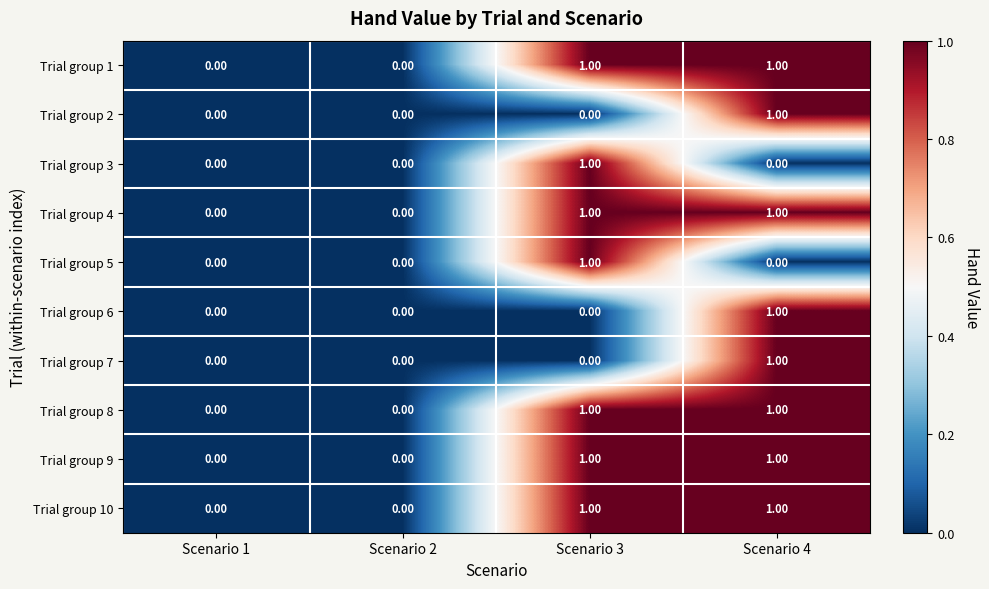

What is the total value across all series at Scenario 3?

7